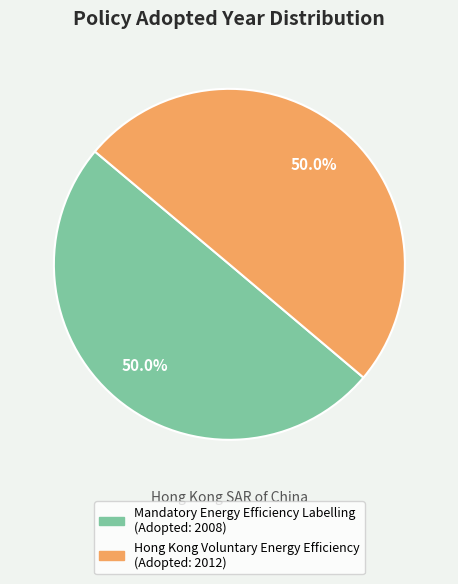

Approximately how many times larger is the value at Hong Kong Voluntary Energy Efficiency compared to Mandatory Energy Efficiency Labelling?

1.0